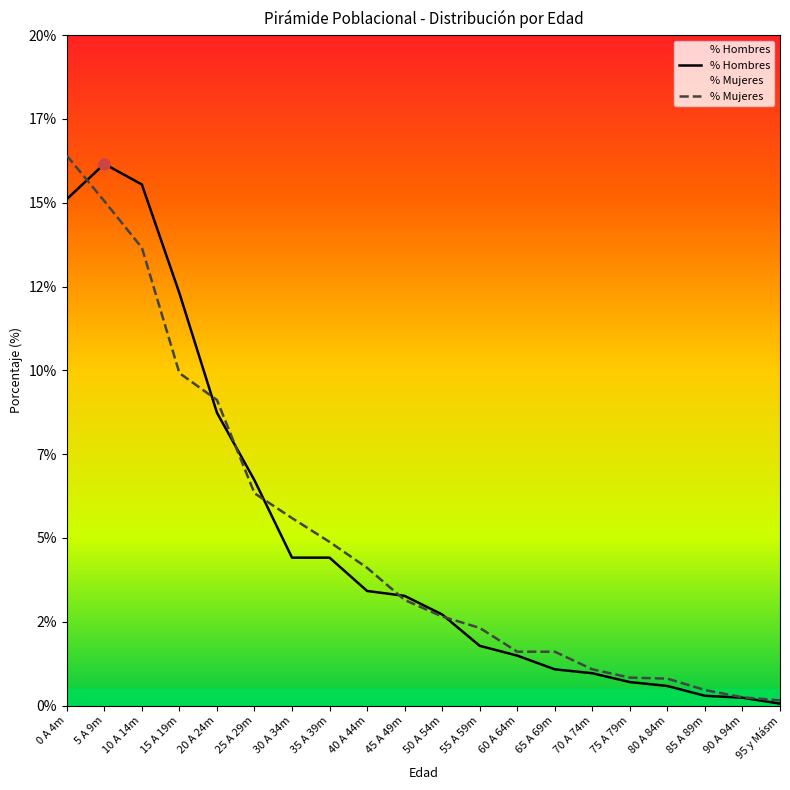

What is the label of the 1st point from the right?

95 y Másm